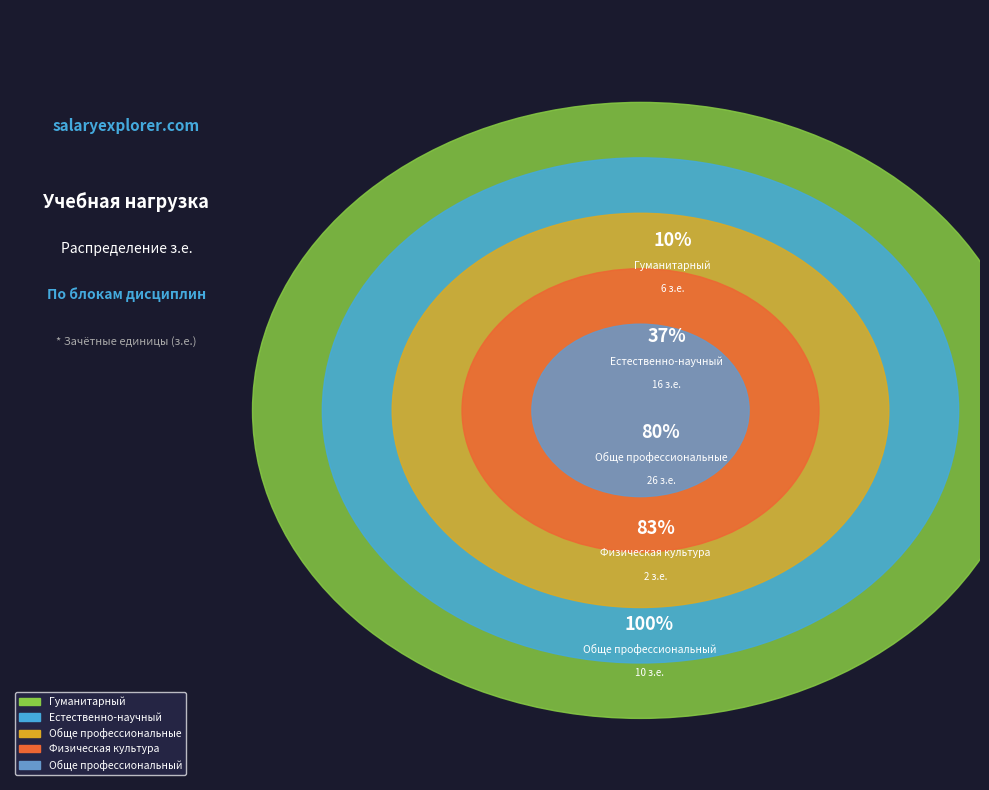

What is the ratio of the value at Гуманитарный to the value at Обще профессиональный?

0.6